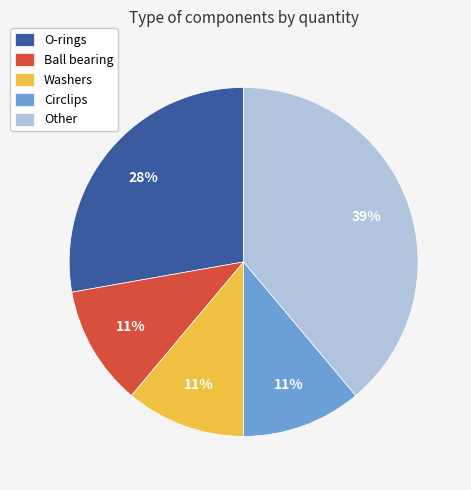

Count the number of slices in the pie.

5